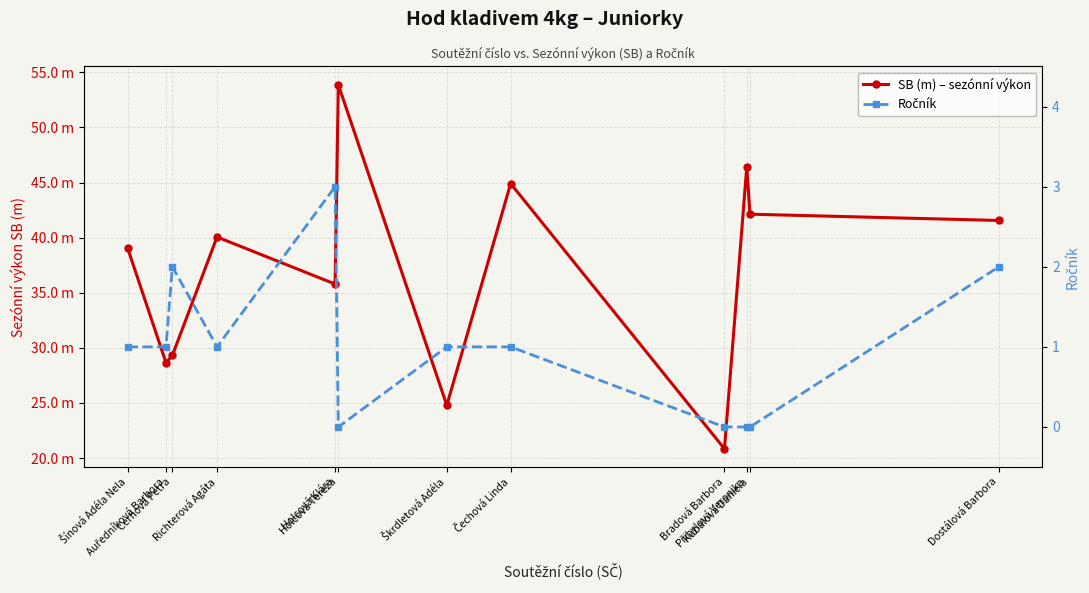

Where is the first local minimum for SB (m) – sezónní výkon?

Auředníková Barbora